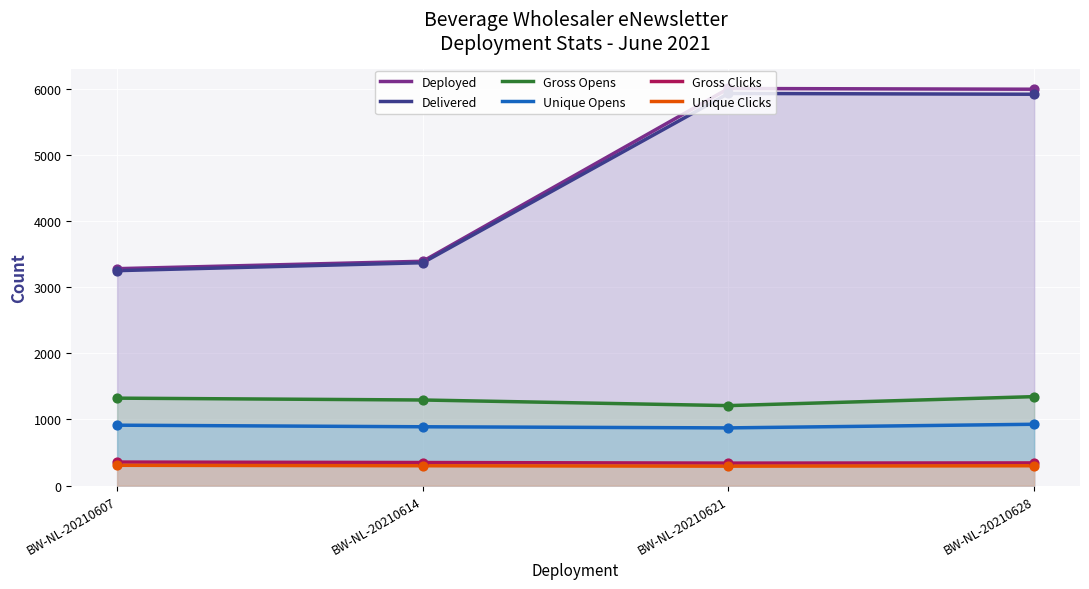

Which series has the largest total across all categories?

Deployed